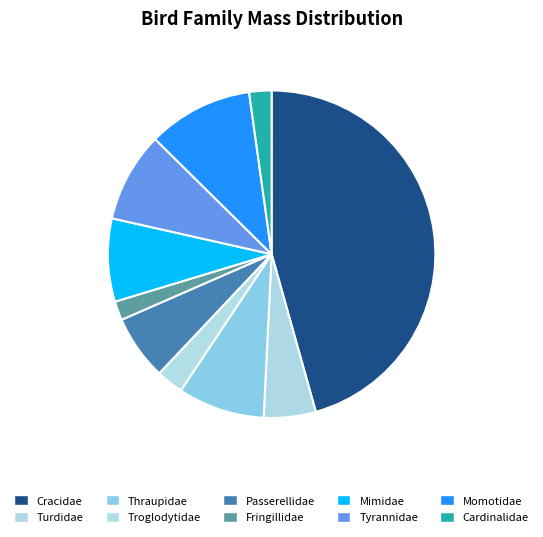

Is it true that Thraupidae is 14% of the pie?

False